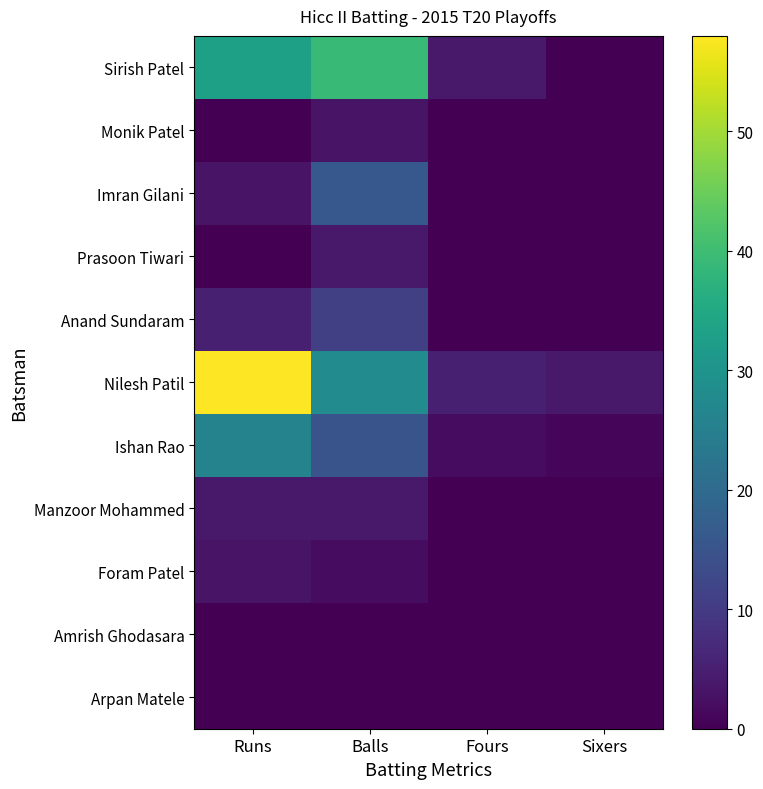

Rank the series at Runs from highest to lowest value.

Nilesh Patil, Sirish Patel, Ishan Rao, Anand Sundaram, Manzoor Mohammed, Imran Gilani, Foram Patel, Monik Patel, Prasoon Tiwari, Amrish Ghodasara, Arpan Matele